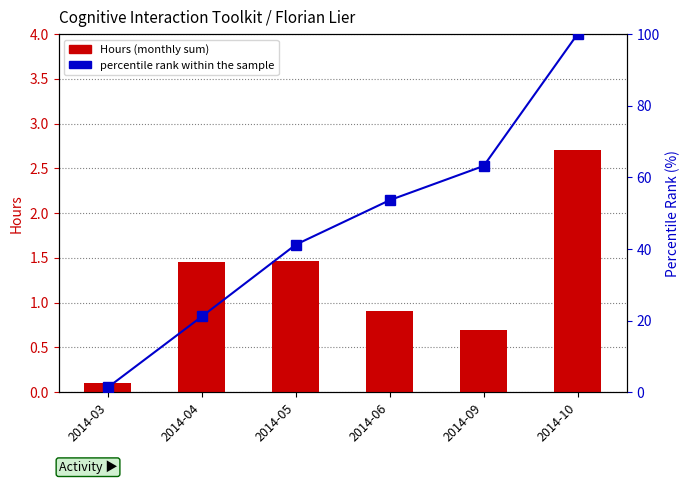

What is the value of the Hours bar at the 1st from the left?

0.1